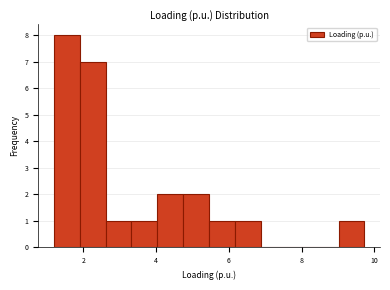

Around what value on the x-axis is the tallest bar? Give the approximate position of its centre, as read against the axis.

1.6